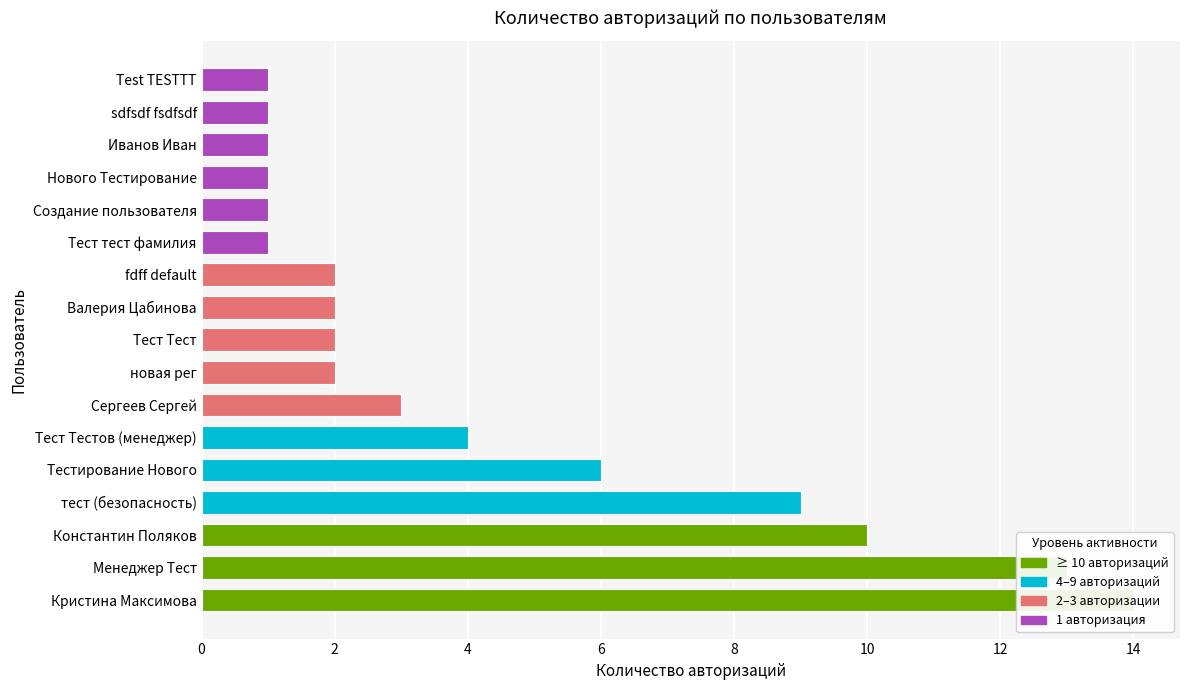

What is the sum of all values?

73